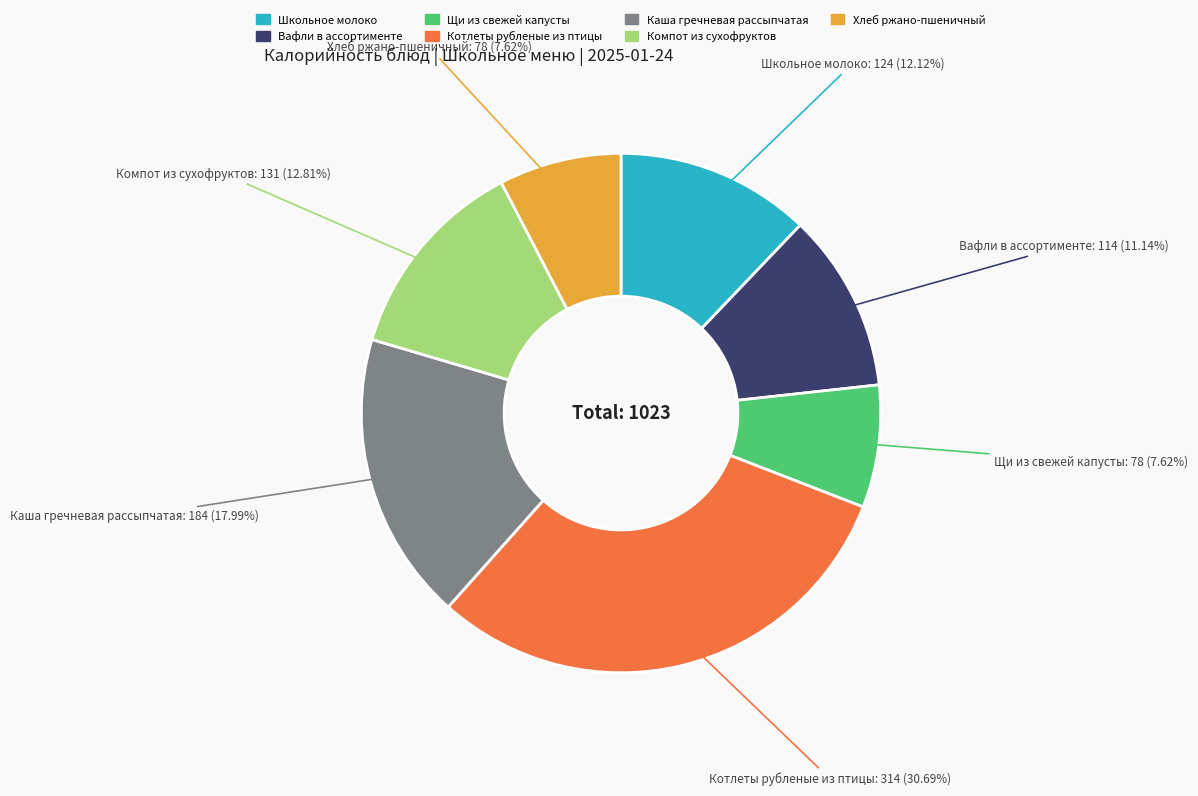

How much of the chart is everything except Котлеты рубленые из птицы?

69.3%